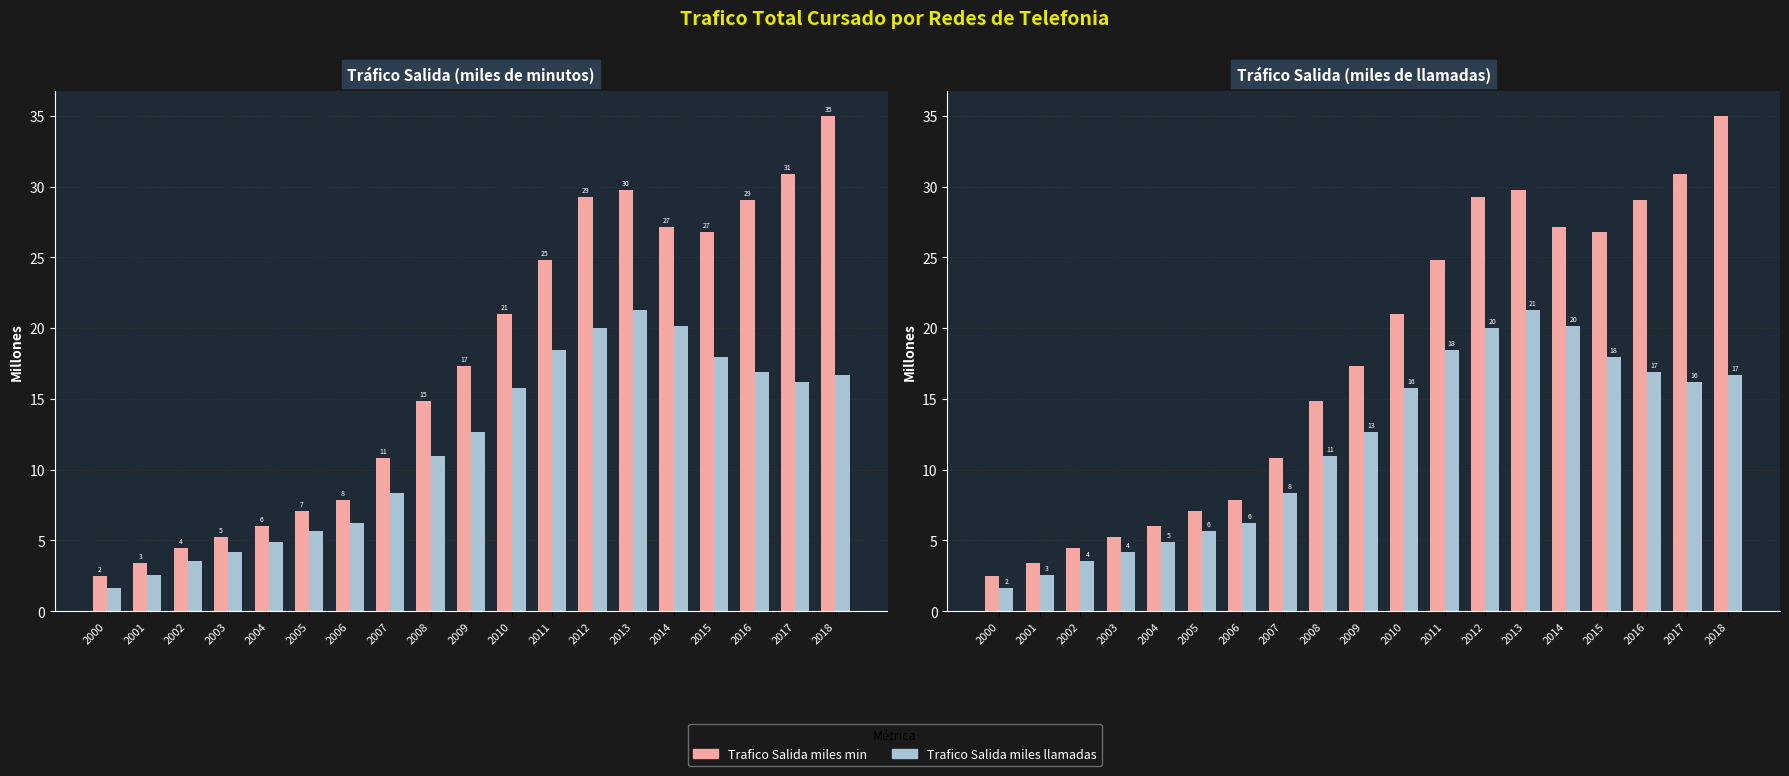

What is the sum of the Trafico Salida miles min values at 2001 and 2007?

14.3